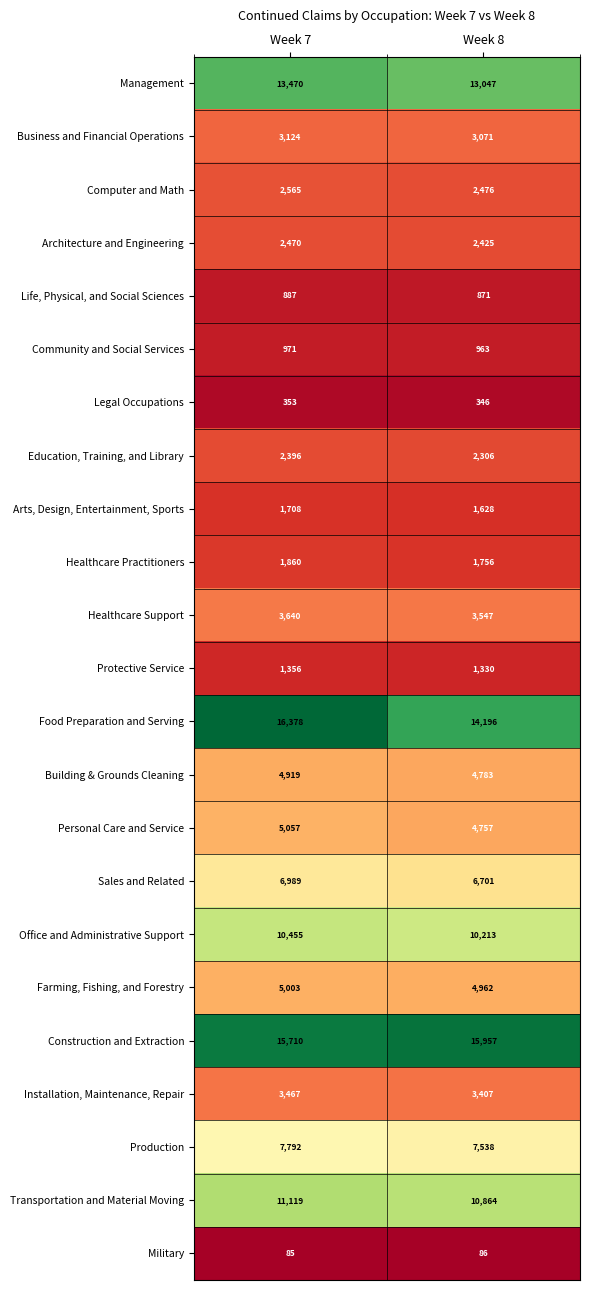

What is the approximate value of Life, Physical, and Social Sciences at Week 7, to the nearest 10?

890